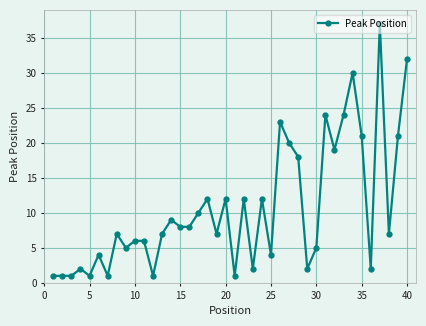

What is the greatest value displayed?

37